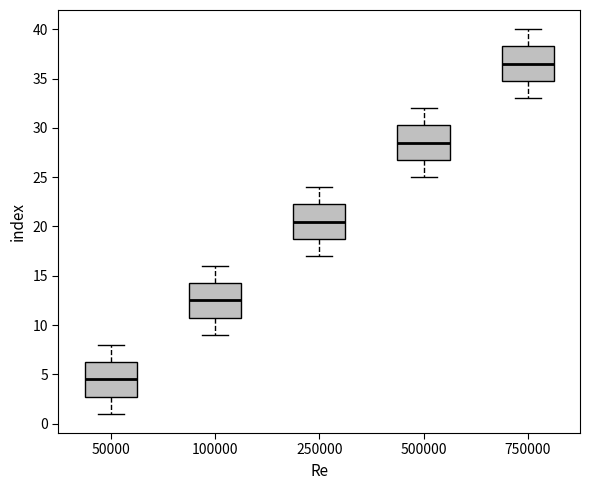

Where does the lower whisker of the box at x = 500000 end on the y-axis? The values are not printed on the chart, so give them approximately, as read against the axis.

25.0